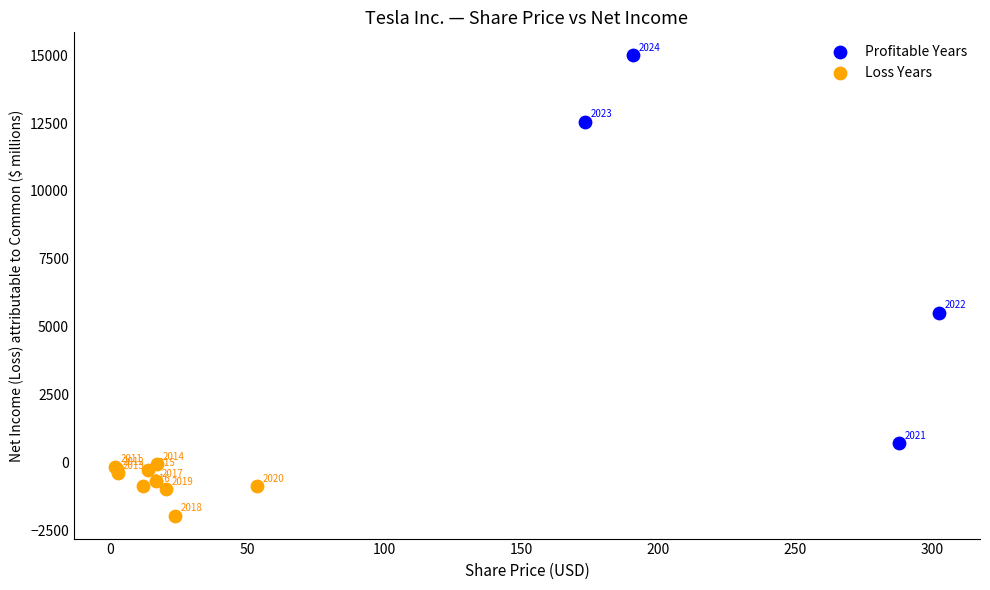

What are all the series names shown in the legend?

Profitable Years, Loss Years